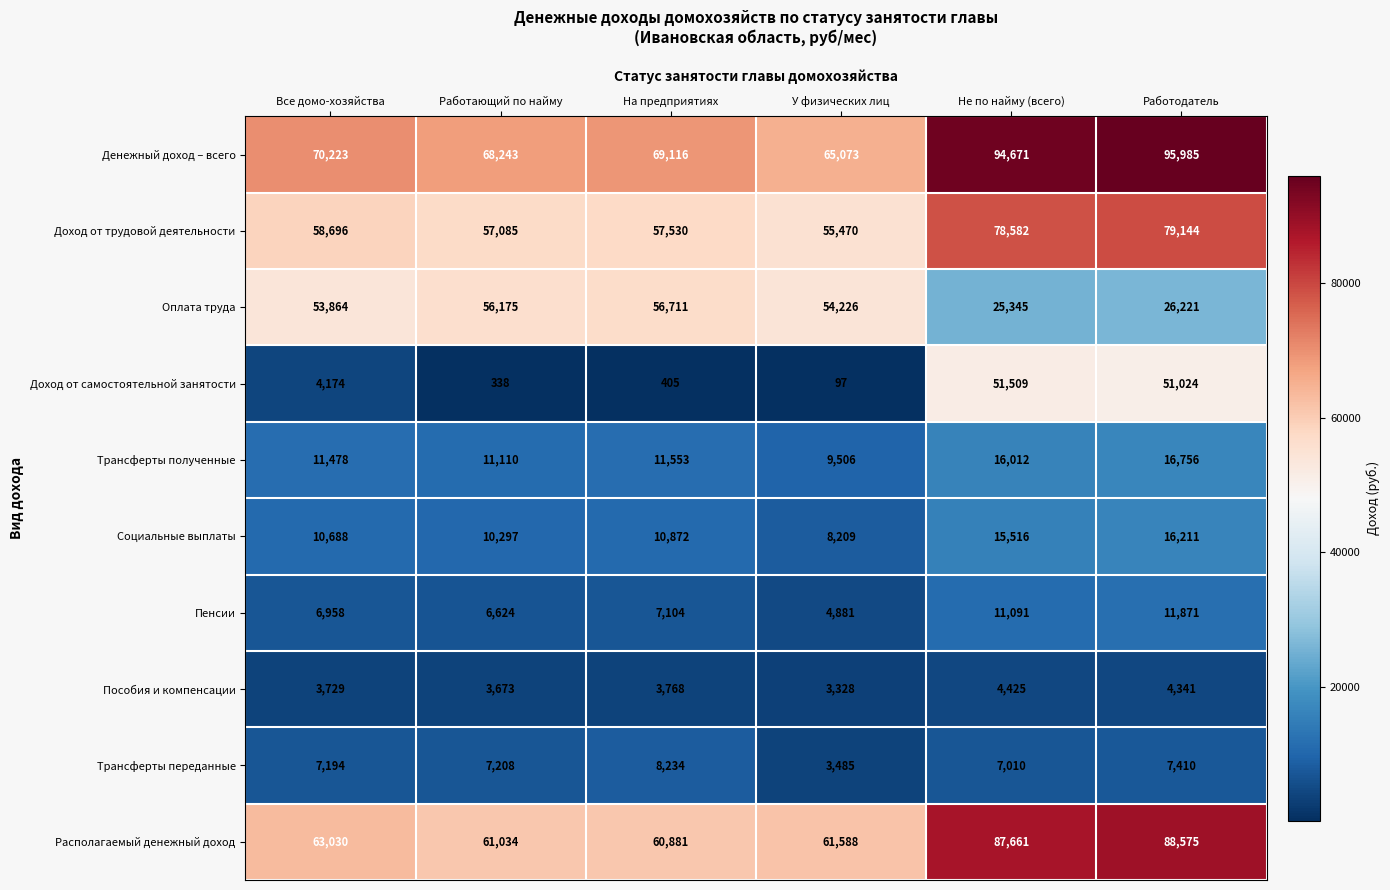

Where is Трансферты переданные nearest to the value 5859?

Не по найму (всего)